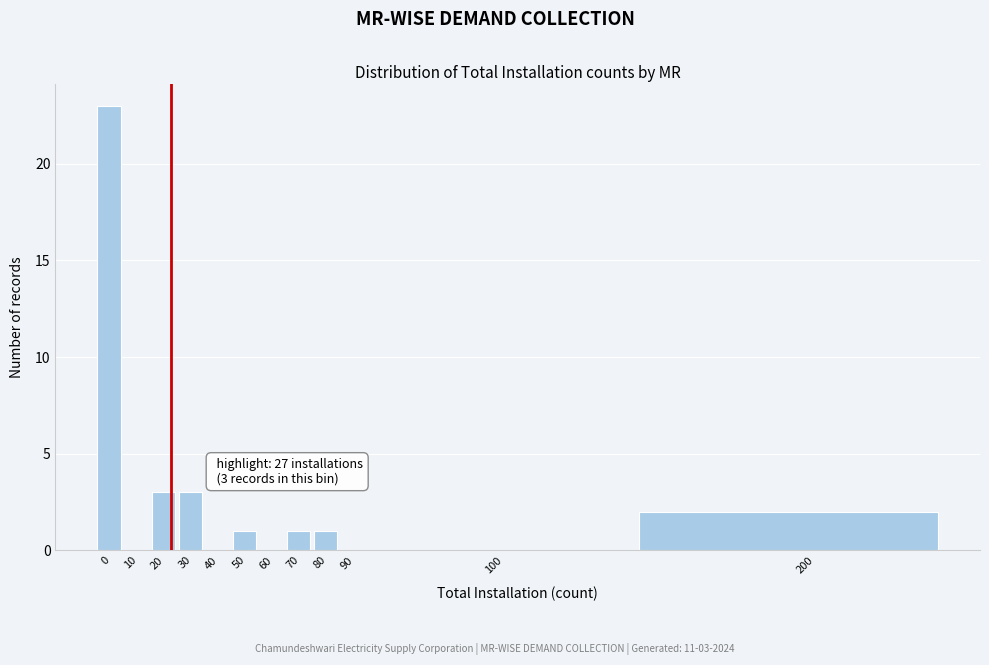

Reading left to right, list all the values displayed in this chart.

0=23	10=0	20=3	30=3	40=0	50=1	60=0	70=1	80=1	90=0	100=0	200=2